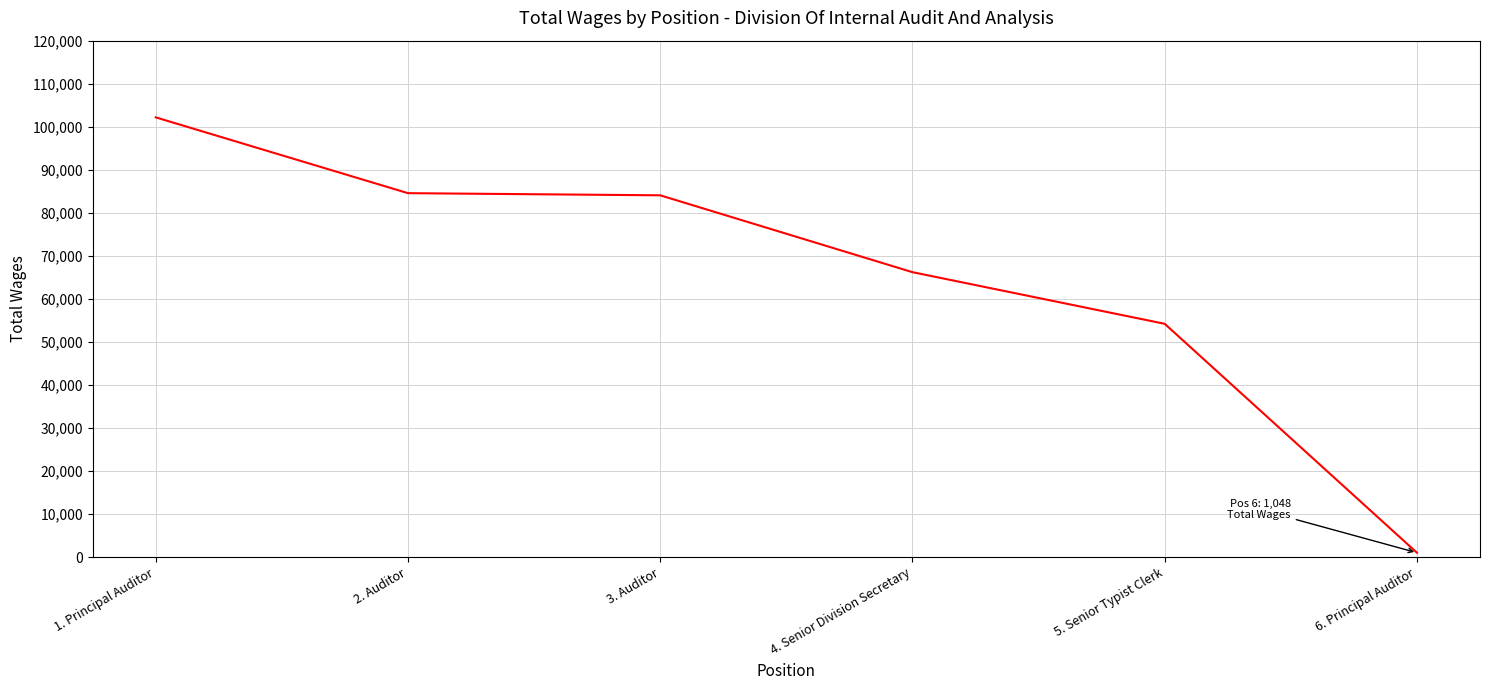

What is the sum of the values at 5. Senior Typist Clerk and 2. Auditor?

138796